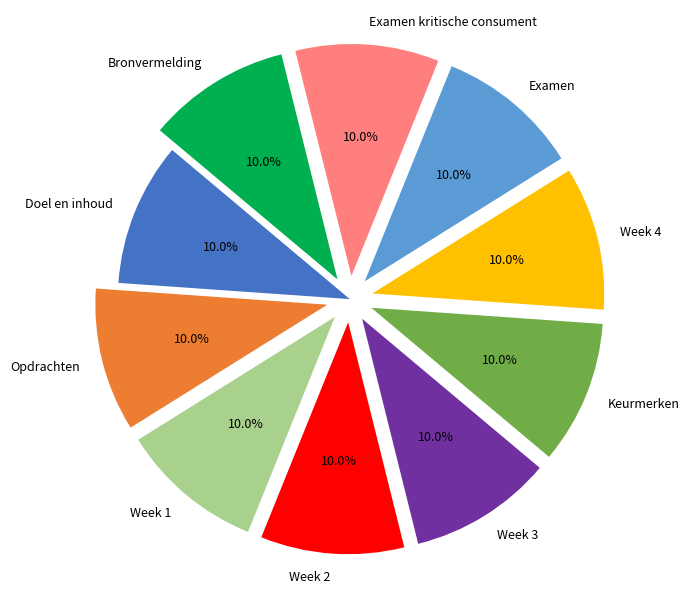

Approximately how many times larger is the value at Bronvermelding compared to Examen kritische consument?

1.0